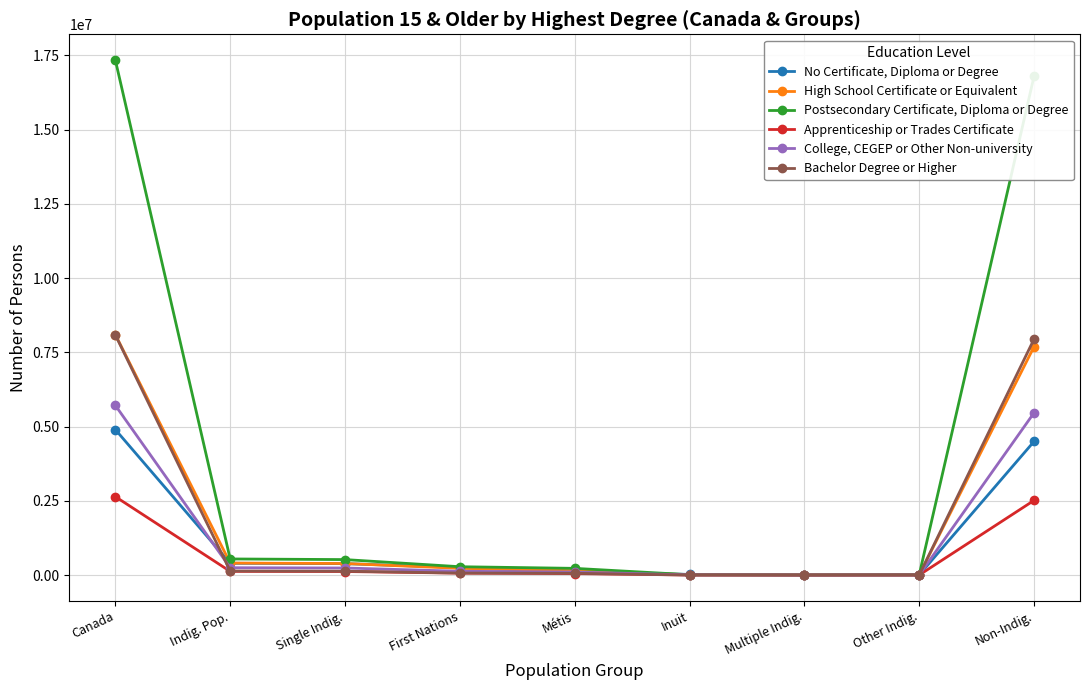

What is the label of the 3rd point from the left?

Single Indig.